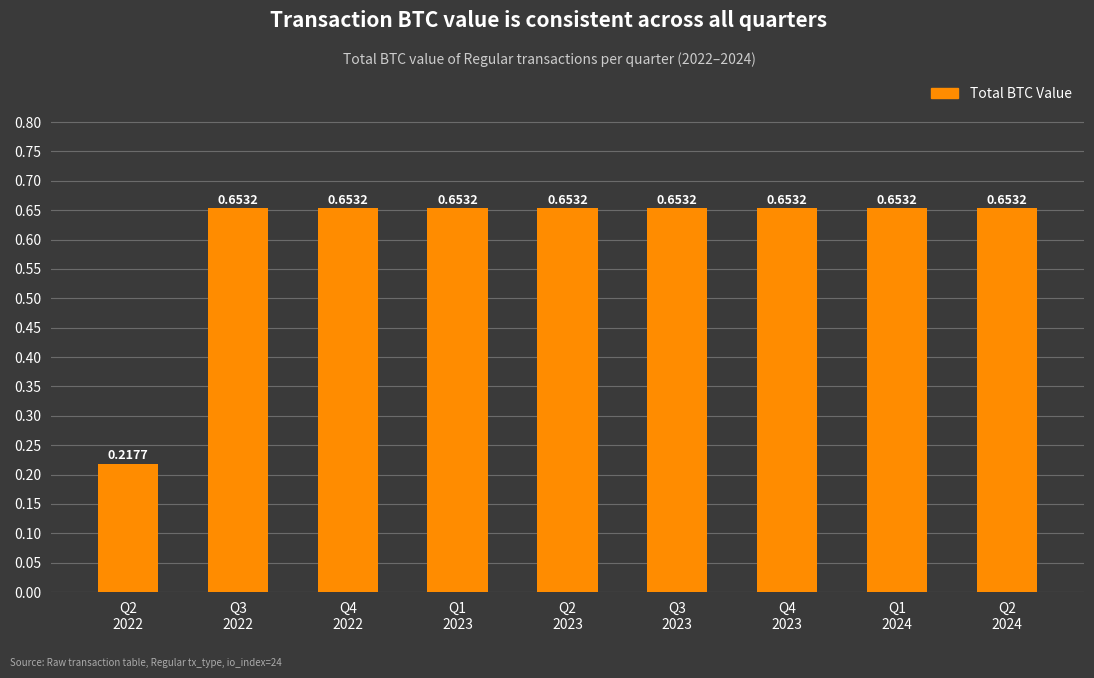

What is the difference between the maximum and minimum values?

0.4